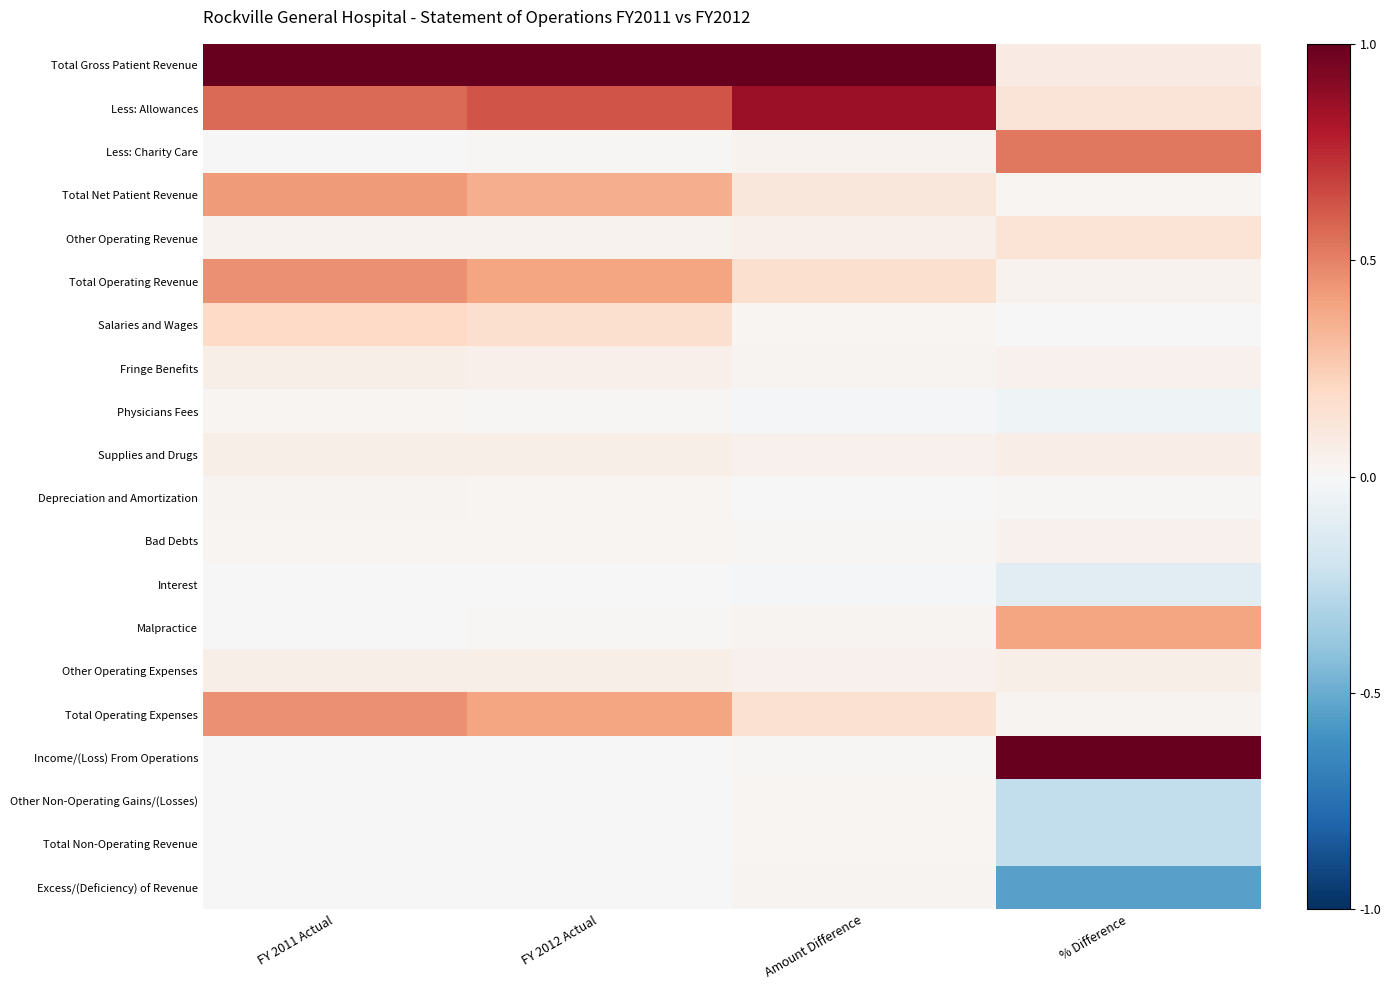

Rank the series by their maximum value, from highest to lowest.

Total Gross Patient Revenue, Income/(Loss) From Operations, Less: Allowances, Less: Charity Care, Total Operating Revenue, Total Operating Expenses, Total Net Patient Revenue, Malpractice, Salaries and Wages, Other Operating Revenue, Supplies and Drugs, Other Operating Expenses, Fringe Benefits, Bad Debts, Excess/(Deficiency) of Revenue, Depreciation and Amortization, Physicians Fees, Other Non-Operating Gains/(Losses), Total Non-Operating Revenue, Interest